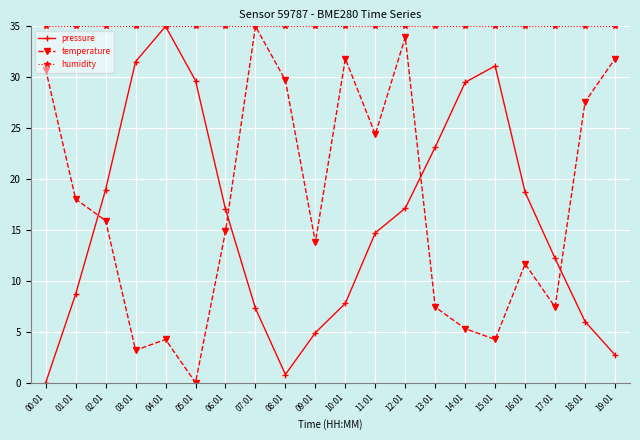

At how many categories does at least one series exceed 34?

20